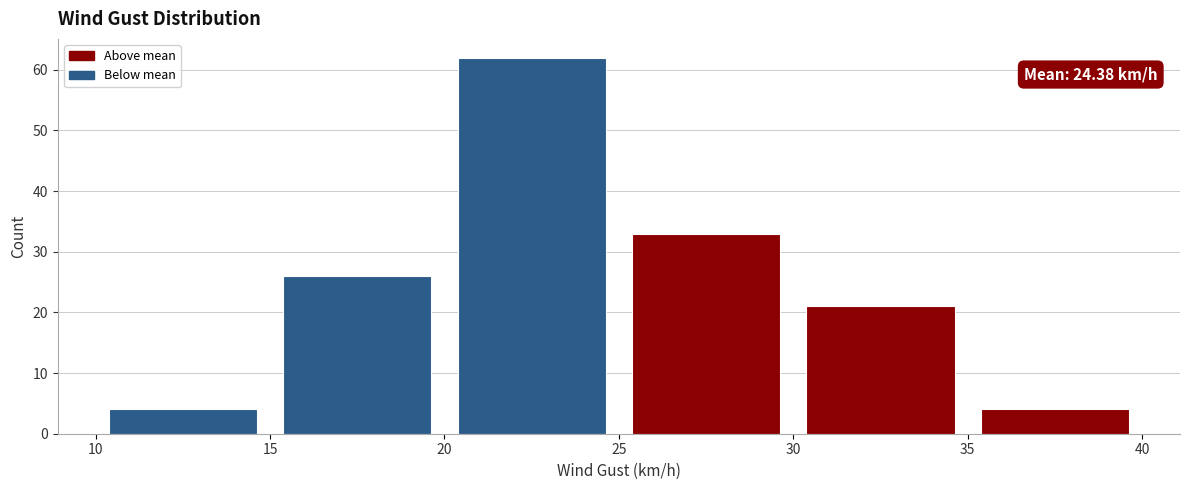

Which range on the x-axis has the tallest bar?

20 to 25